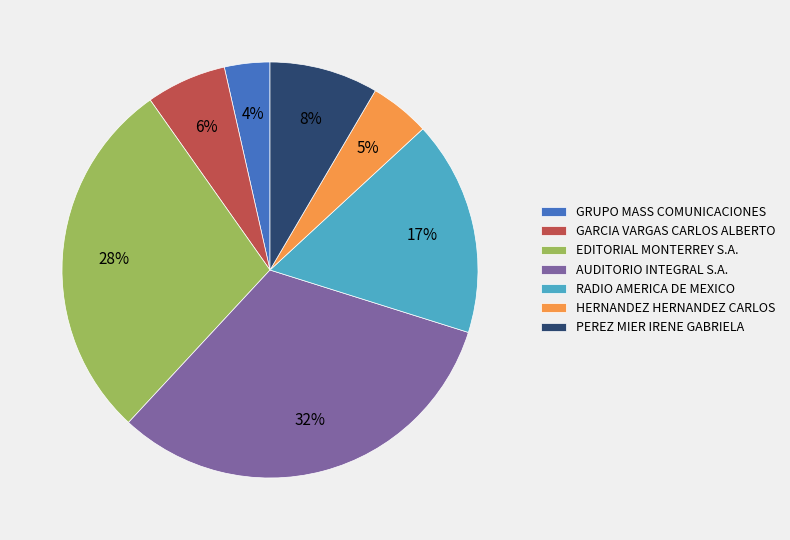

Rank the categories by value from highest to lowest.

AUDITORIO INTEGRAL S.A., EDITORIAL MONTERREY S.A., RADIO AMERICA DE MEXICO, PEREZ MIER IRENE GABRIELA, GARCIA VARGAS CARLOS ALBERTO, HERNANDEZ HERNANDEZ CARLOS, GRUPO MASS COMUNICACIONES